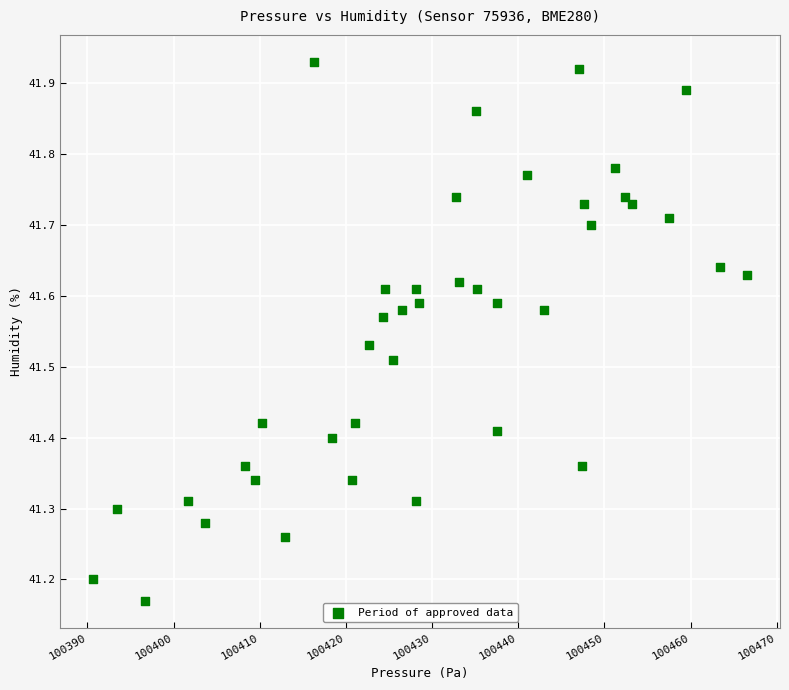

What is the range of Y values (max minus min)?

0.8